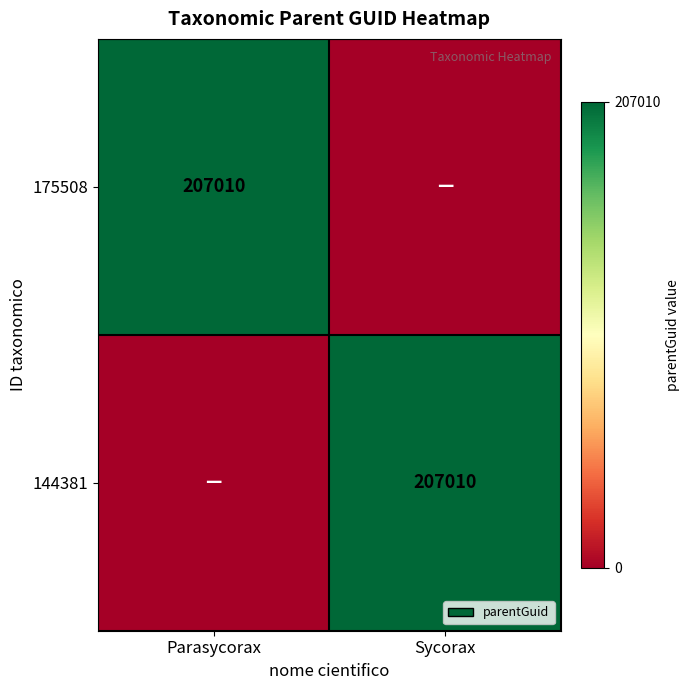

At which label is 175508 closest to 0?

Sycorax